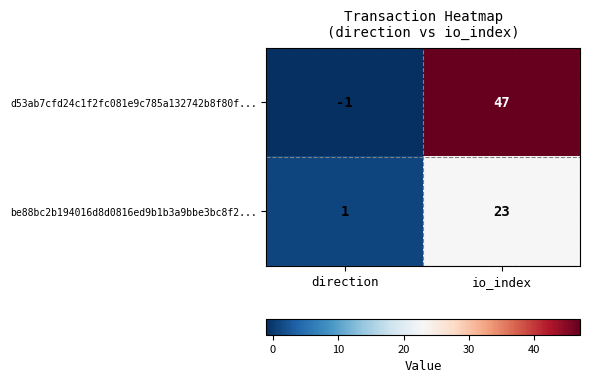

What is the minimum value shown in the chart?

-1